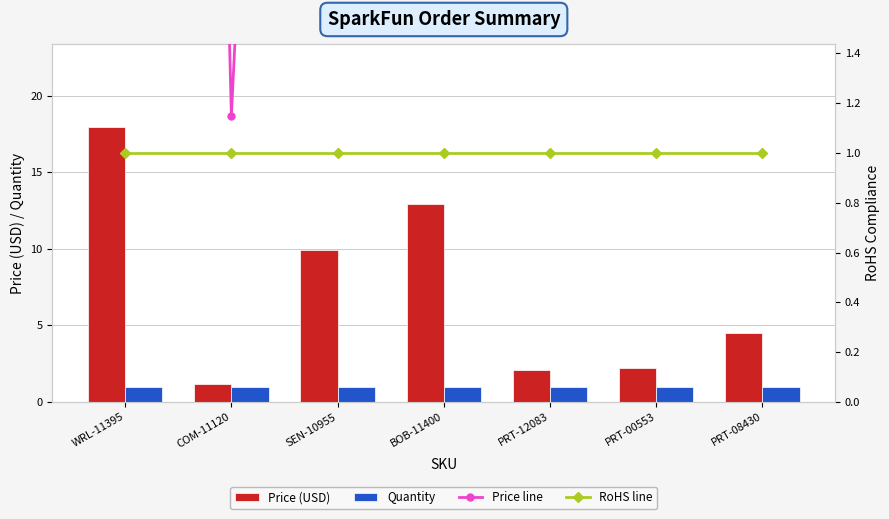

What is the total value across all series at BOB-11400?

27.9